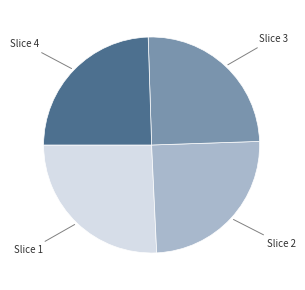

Which slice is the largest?

Slice 1